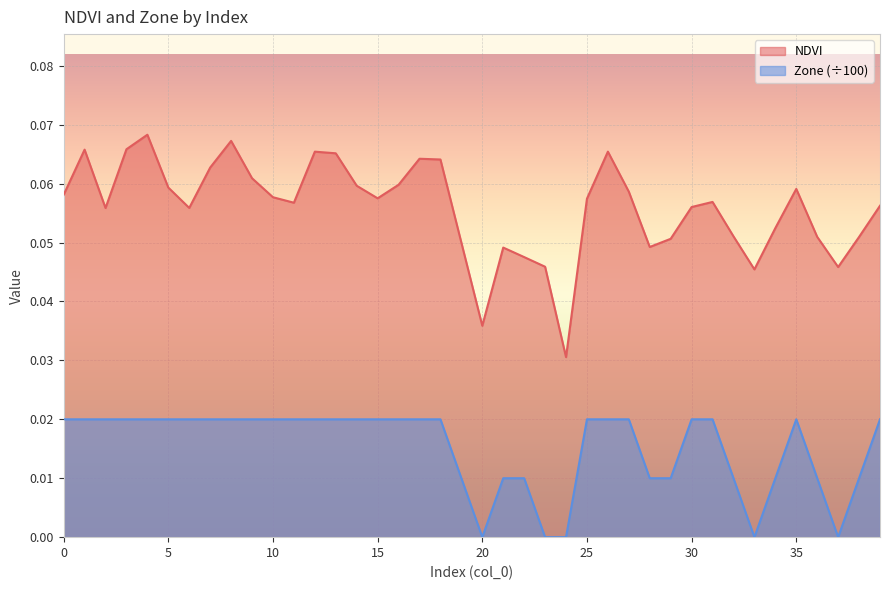

How many series are shown in this chart?

2